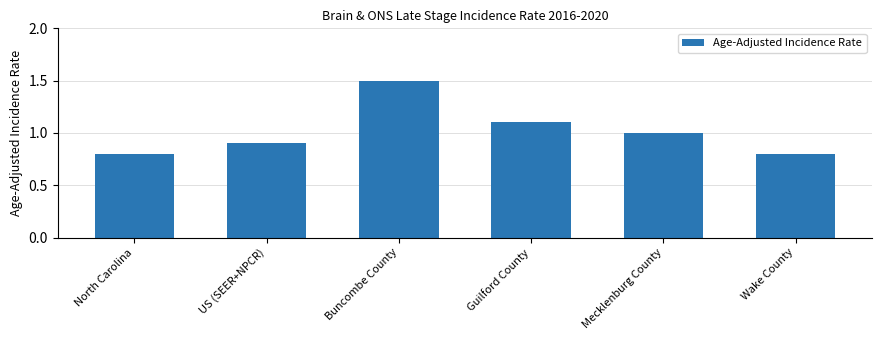

What is the greatest value displayed?

1.5